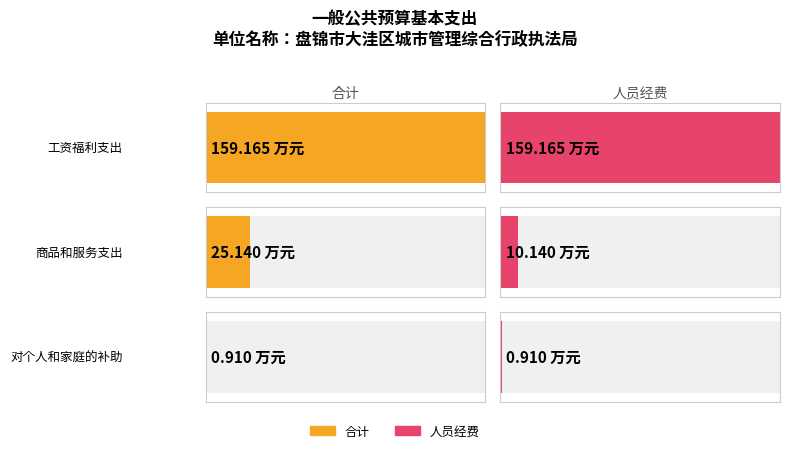

What is the spread (max minus min) of values at 商品和服务支出?

15.0